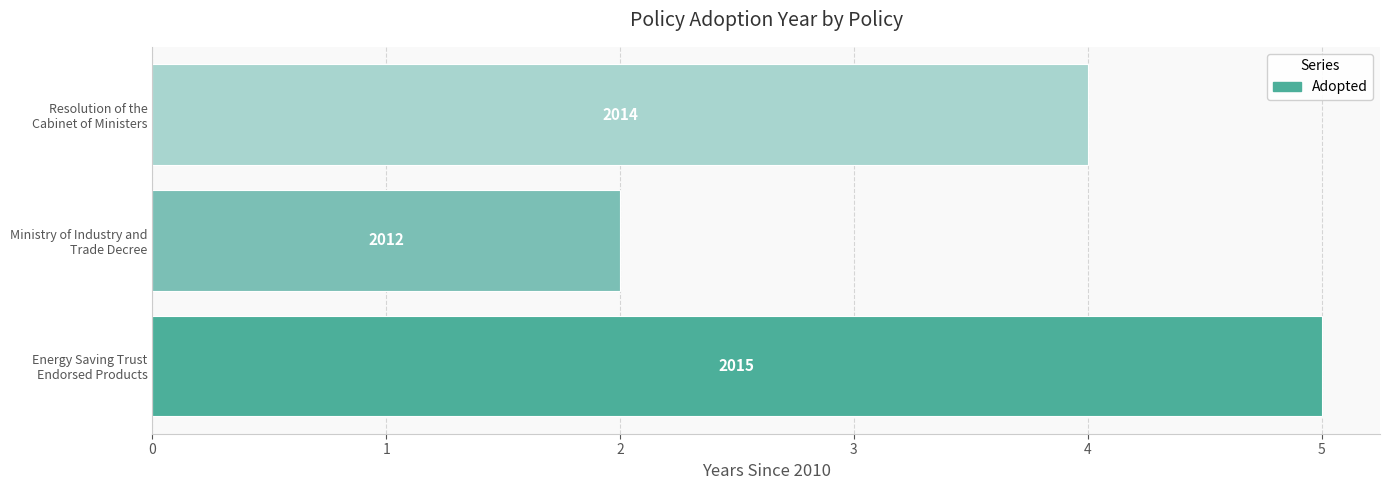

How many bars are there in total?

3